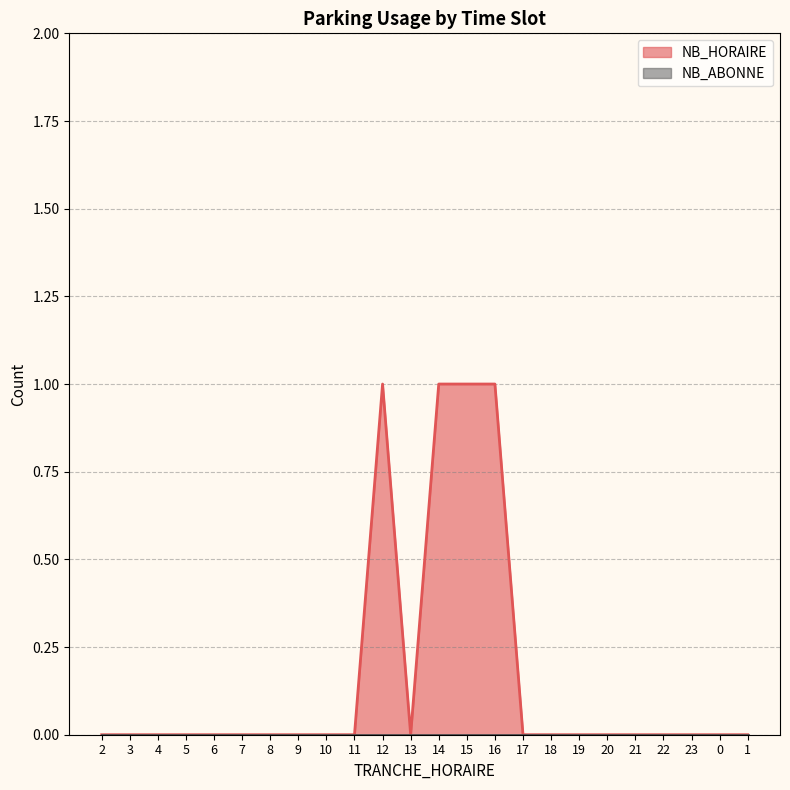

What is the sum of all values?

4